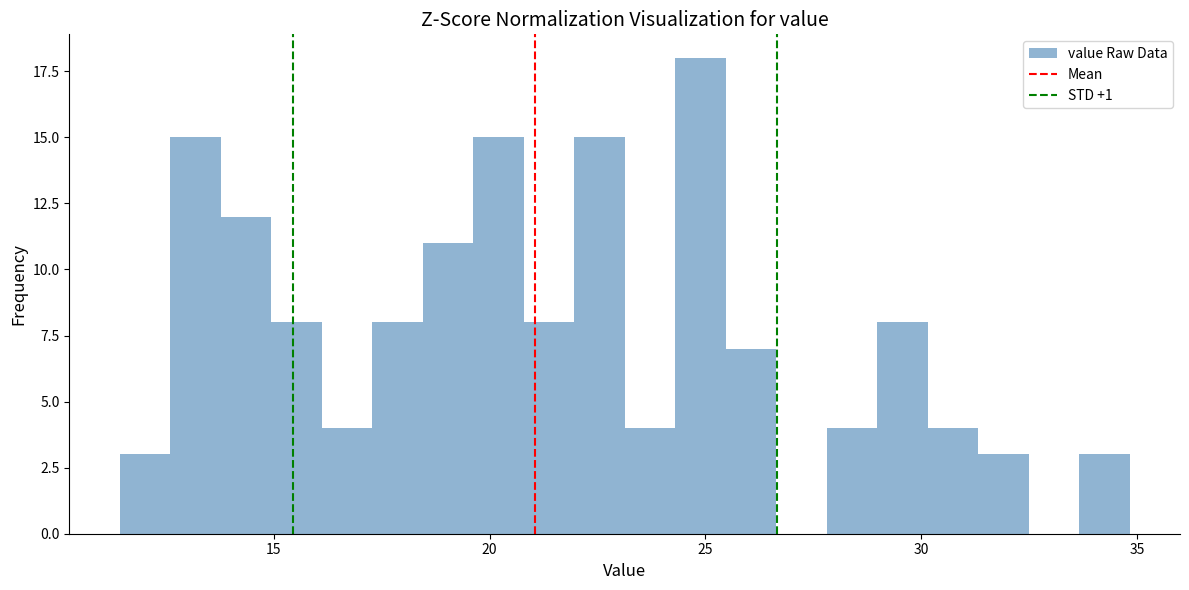

Read against the x-axis, roughly where is the centre of the tallest bar?

25.0